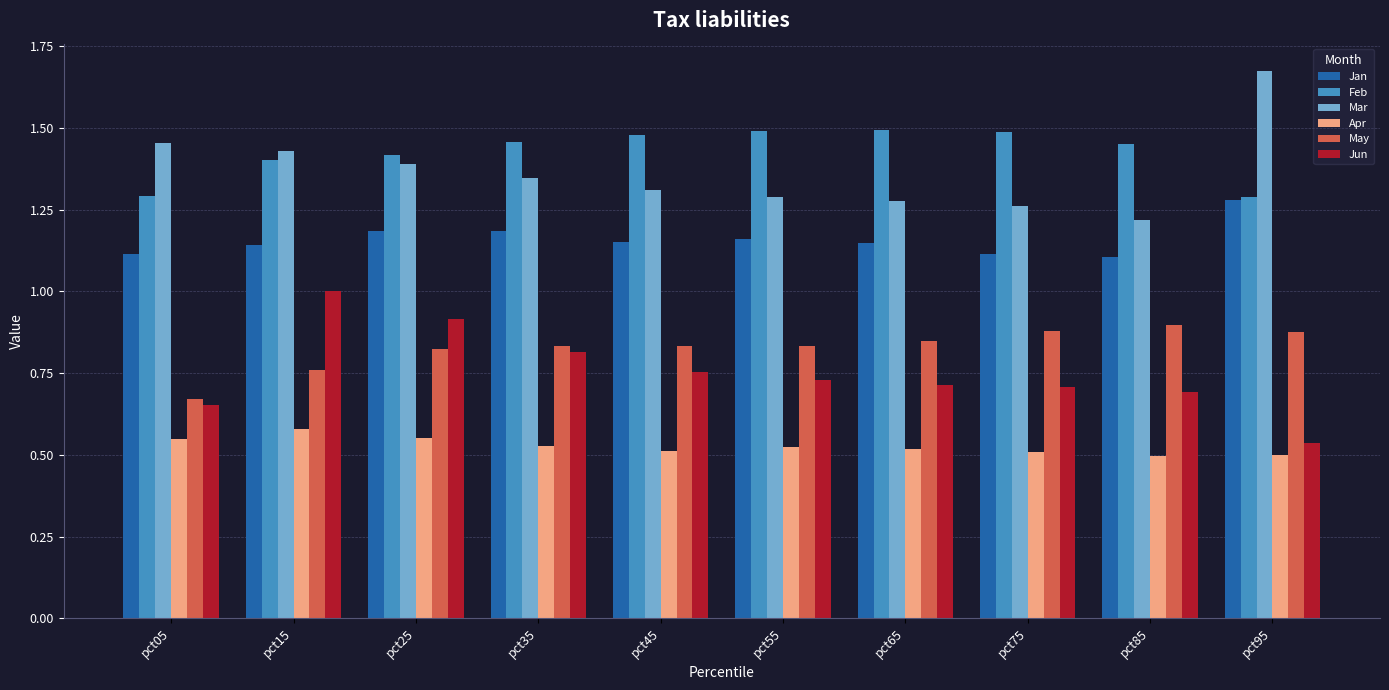

Is it true that Mar equals 0.8 at pct05?

False